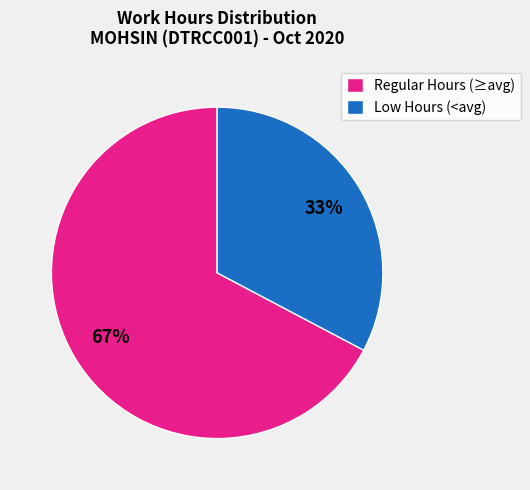

Combined, do Regular Hours (≥avg) and Low Hours (<avg) account for over 50%?

Yes